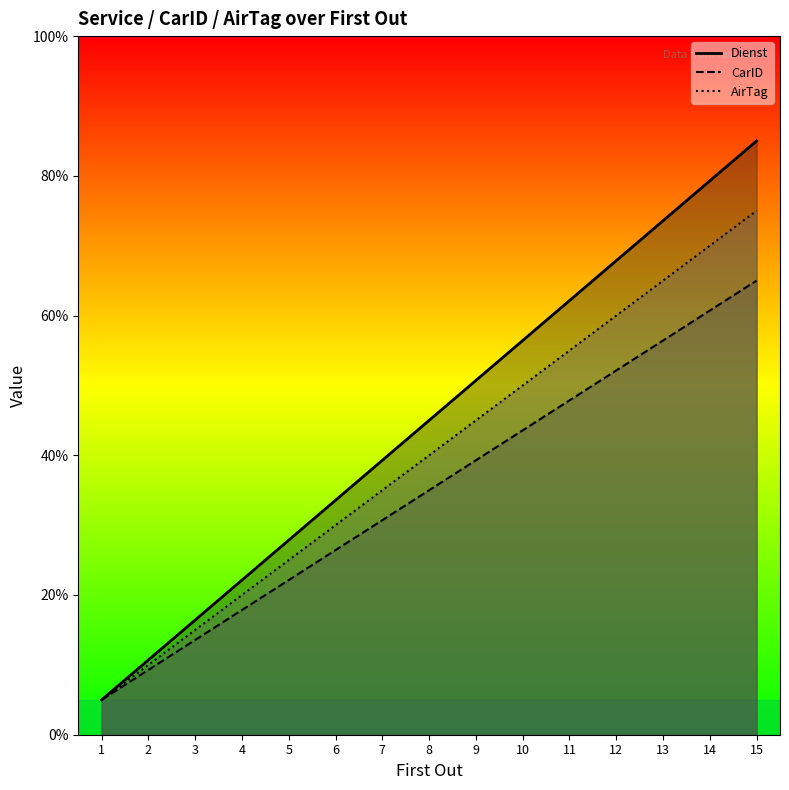

Reading left to right, transcribe all the data shown in this chart.

Dienst: 5.0	10.7	16.4	22.1	27.9	33.6	39.3	45.0	50.7	56.4	62.1	67.9	73.6	79.3	85.0
CarID: 5.0	9.3	13.6	17.9	22.1	26.4	30.7	35.0	39.3	43.6	47.9	52.1	56.4	60.7	65.0
AirTag: 5.0	10.0	15.0	20.0	25.0	30.0	35.0	40.0	45.0	50.0	55.0	60.0	65.0	70.0	75.0